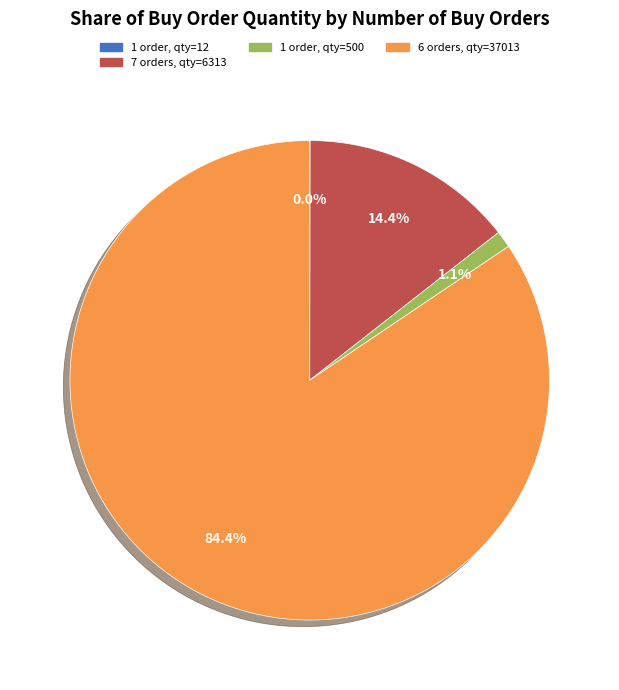

Does any single category account for the majority?

Yes